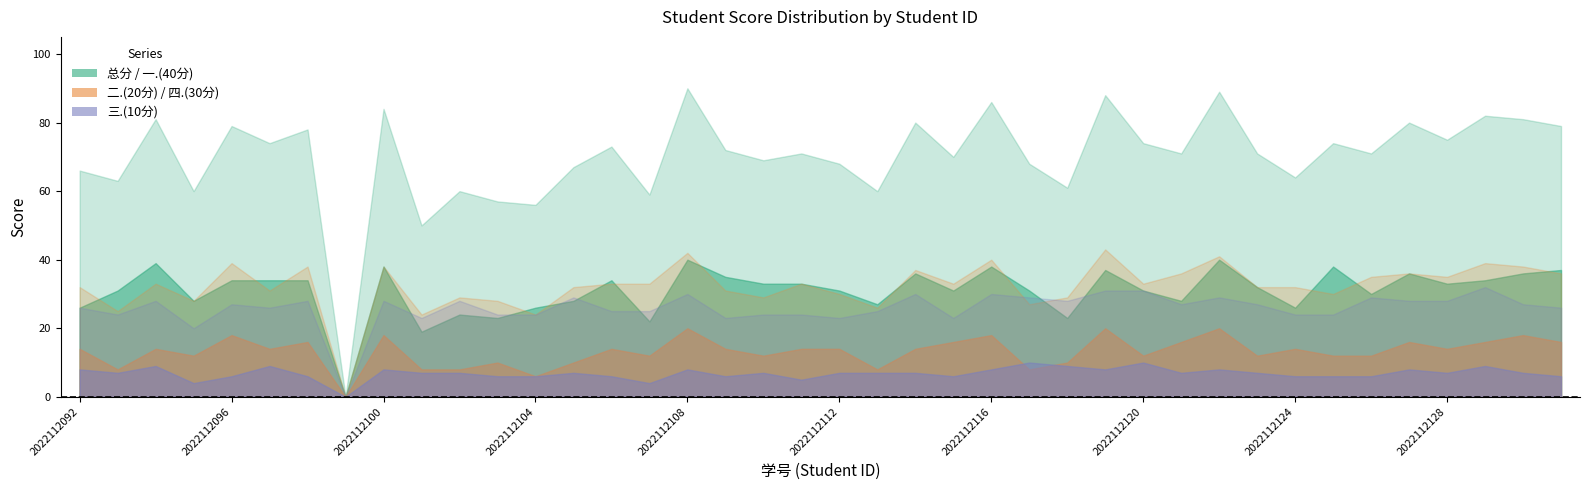

What is the difference between the highest and lowest values at 2022112122?

81